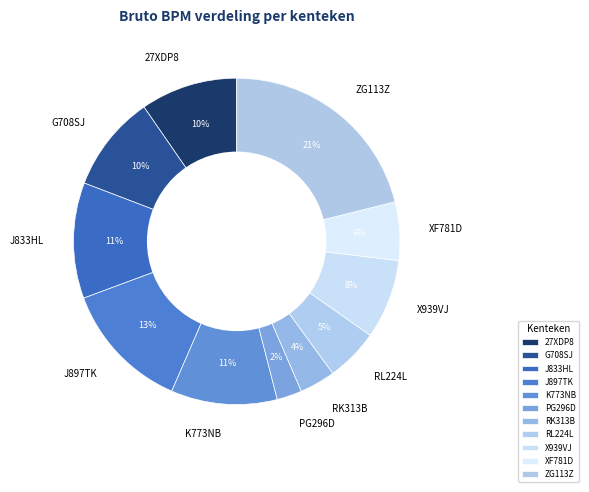

Is PG296D the majority of the pie?

No